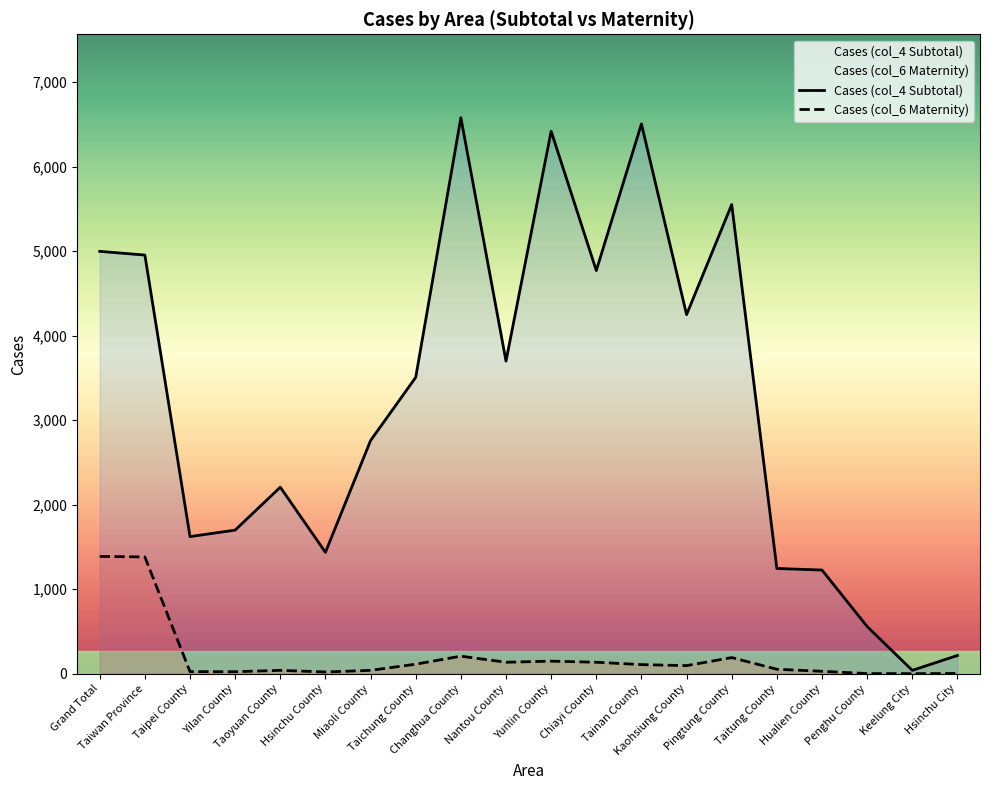

Reading left to right, list all the values displayed in this chart.

Cases (col_4 Subtotal): 4998	4954	1622	1699	2207	1436	2759	3507	6580	3699	6420	4771	6506	4249	5552	1245	1226	558	39	215
Cases (col_6 Maternity): 1388	1381	24	23	39	20	39	112	207	135	148	135	107	95	190	52	28	1	0	2